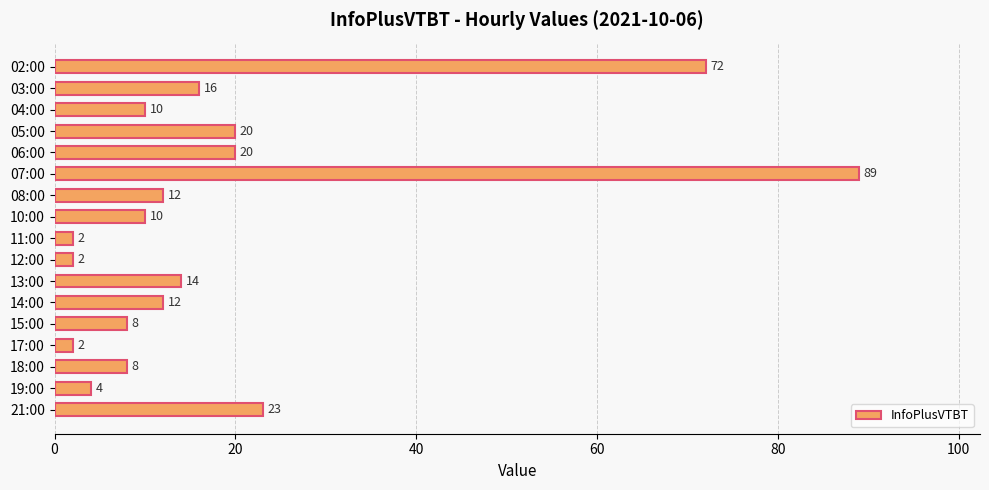

Which category has the highest value across all series?

07:00